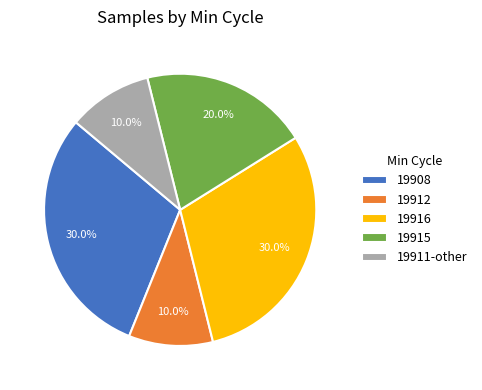

To the nearest percent, what portion does 19908 represent?

30%